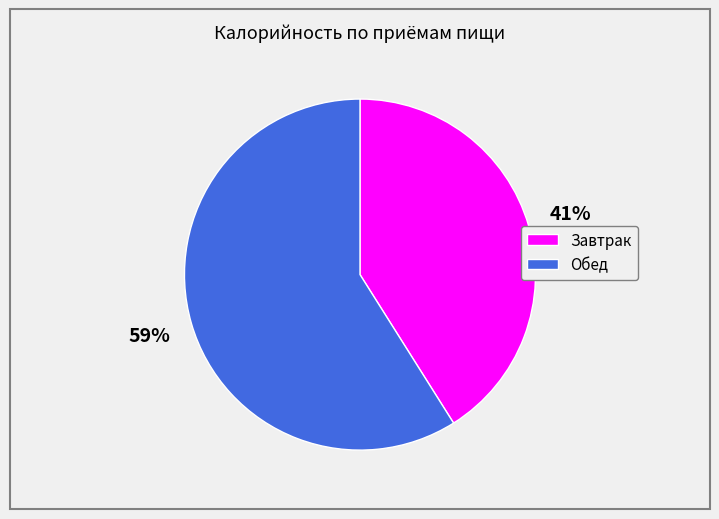

Which has a higher value, Завтрак or Обед?

Обед